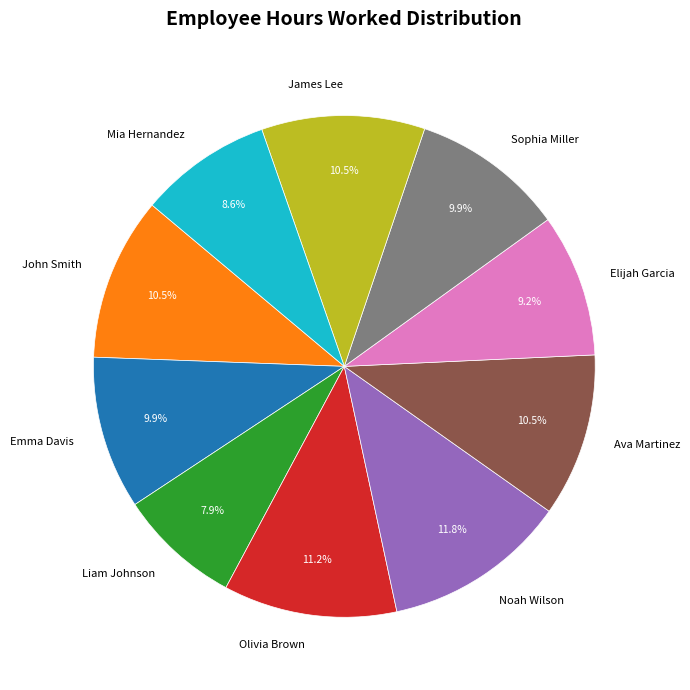

How many segments does this pie chart have?

10